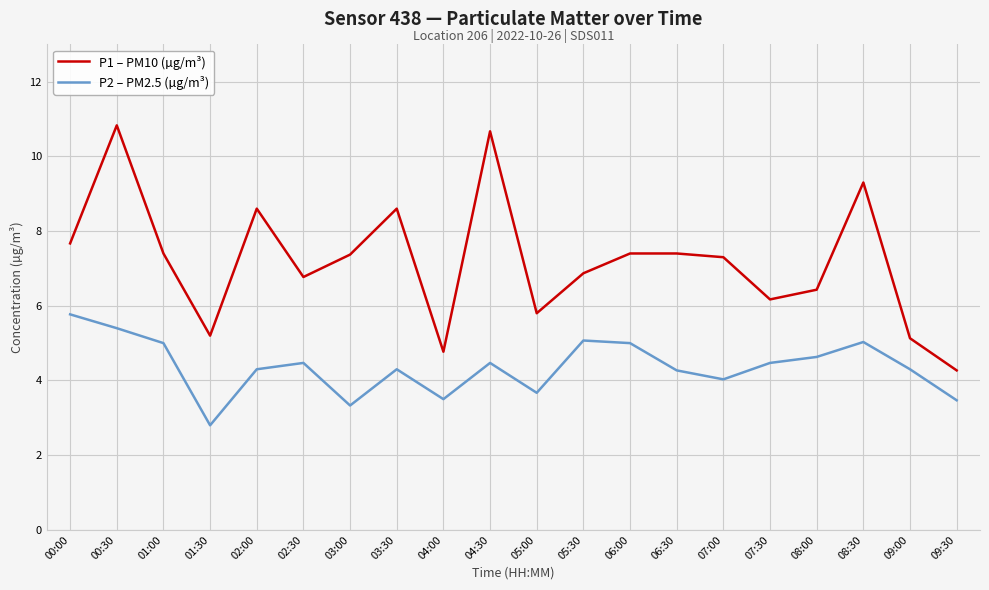

At how many categories does at least one series exceed 4?

20